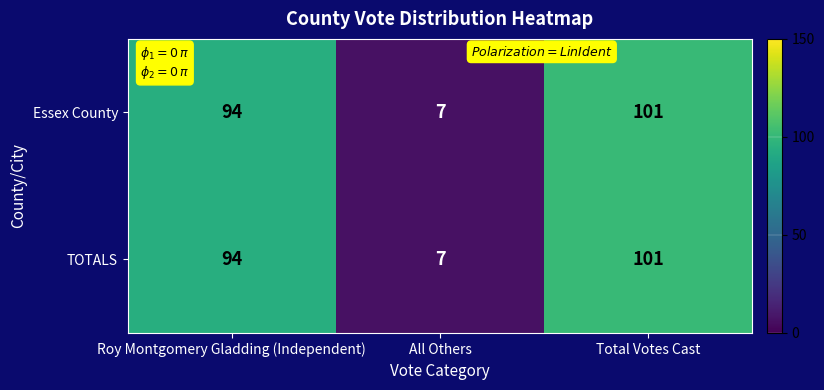

Reading left to right, list all the values displayed in this chart.

Essex County: 94	7	101
TOTALS: 94	7	101